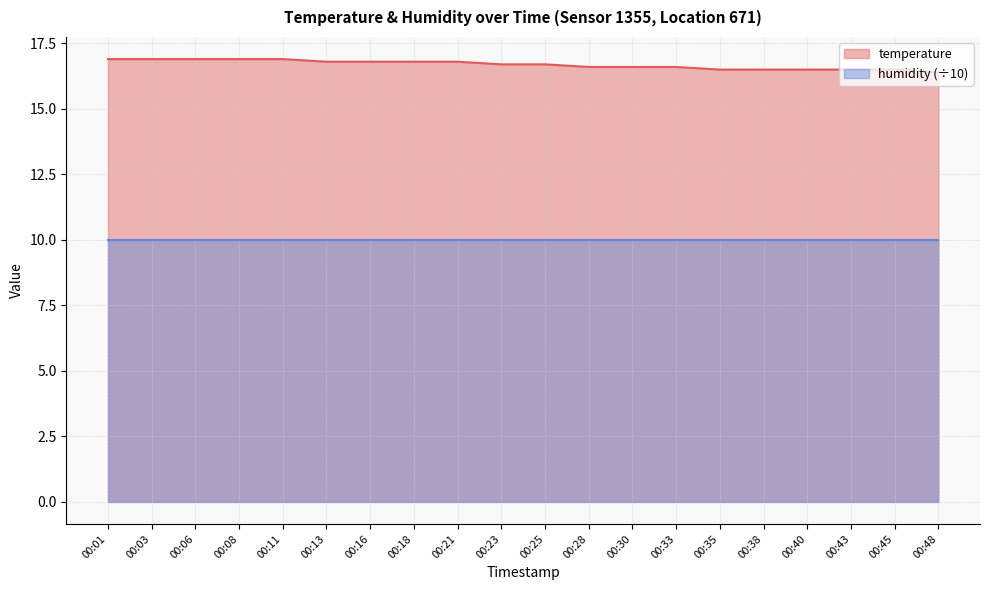

Reading left to right, what are all the values shown in this chart?

00:01=16.9	00:03=16.9	00:06=16.9	00:08=16.9	00:11=16.9	00:13=16.8	00:16=16.8	00:18=16.8	00:21=16.8	00:23=16.7	00:25=16.7	00:28=16.6	00:30=16.6	00:33=16.6	00:35=16.5	00:38=16.5	00:40=16.5	00:43=16.5	00:45=16.5	00:48=16.4